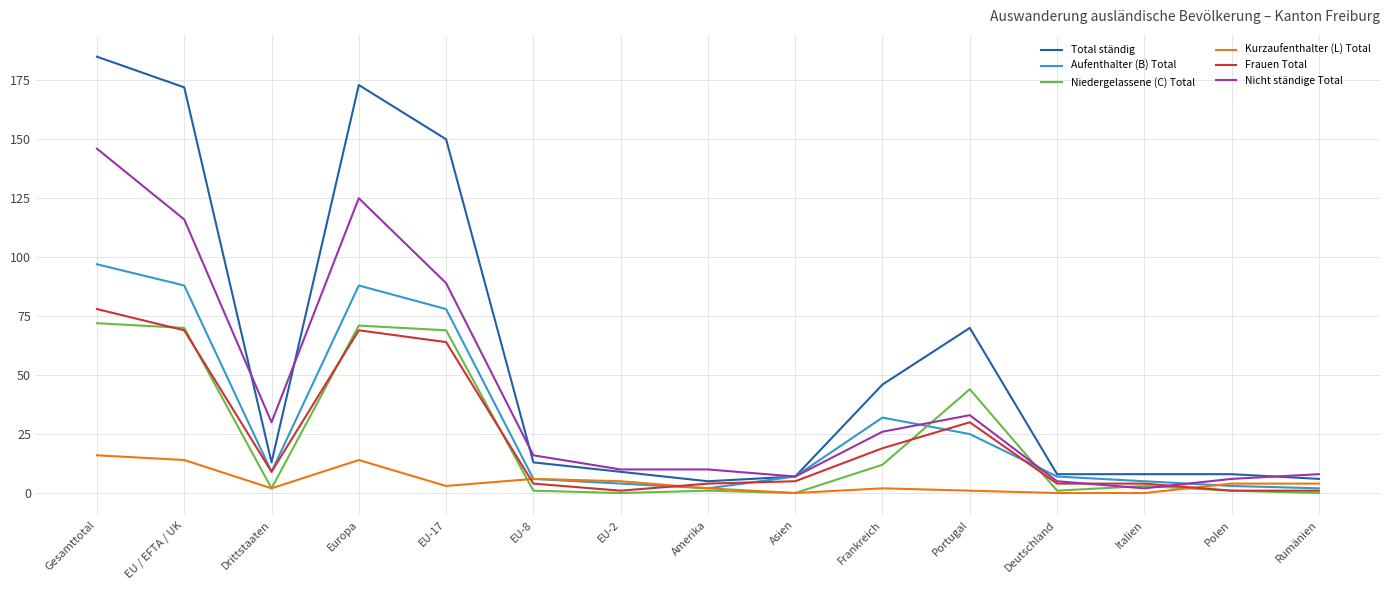

What is the sum of the Aufenthalter (B) Total values at Frankreich and Amerika?

34